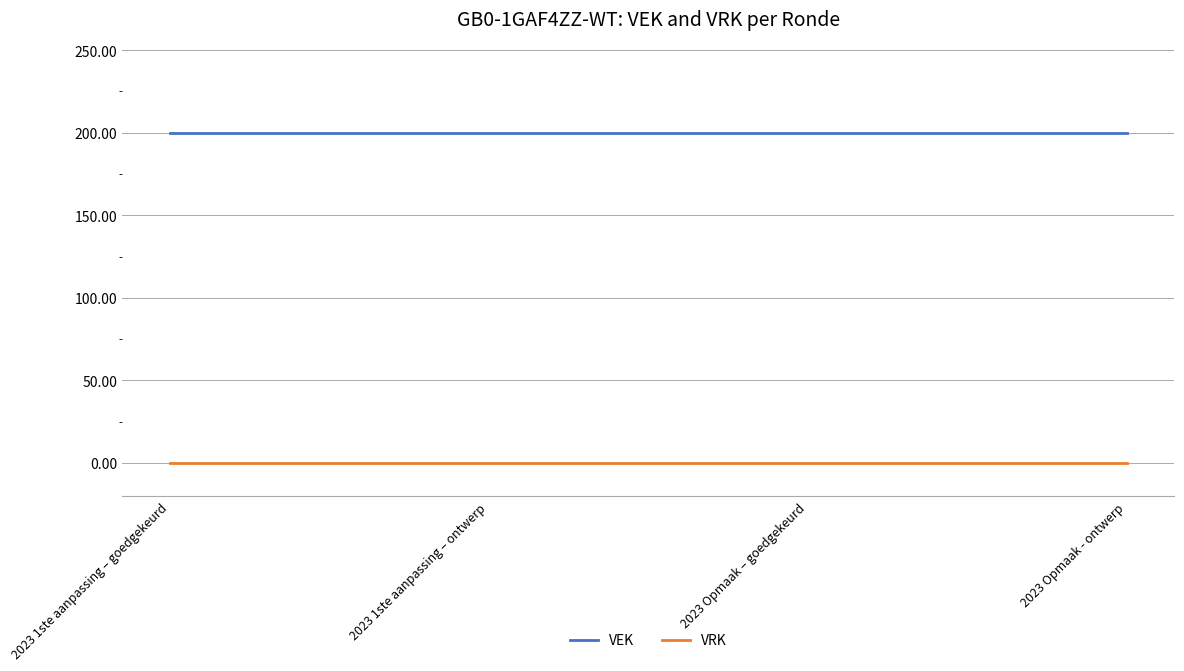

Which series has the largest total across all categories?

VEK